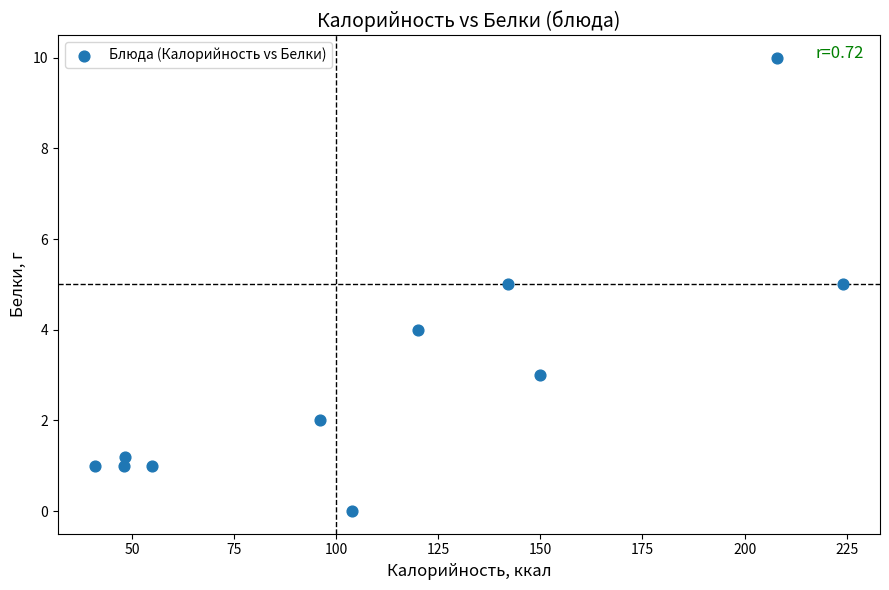

What is the range of Y values (max minus min)?

10.0